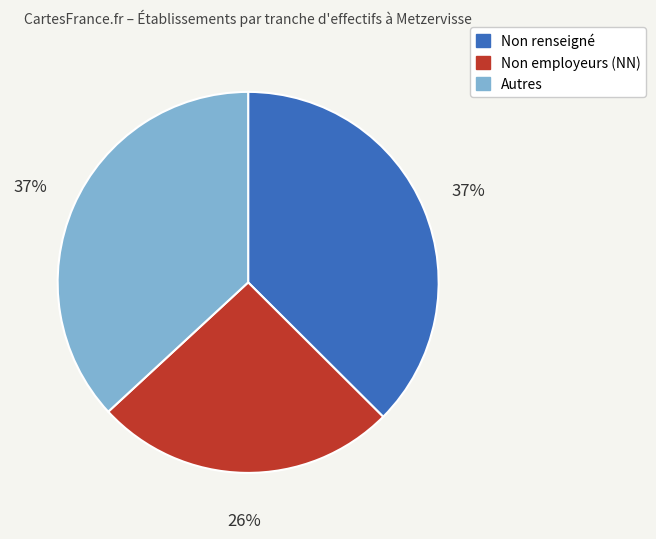

Is there any slice that represents more than half of the pie?

No